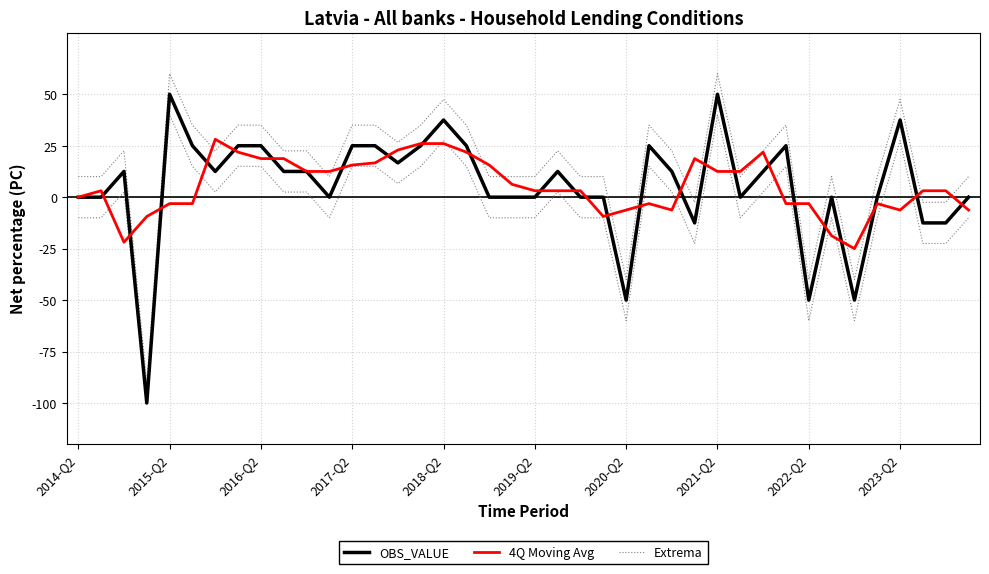

How many data points in 4Q Moving Avg are above 3?

24